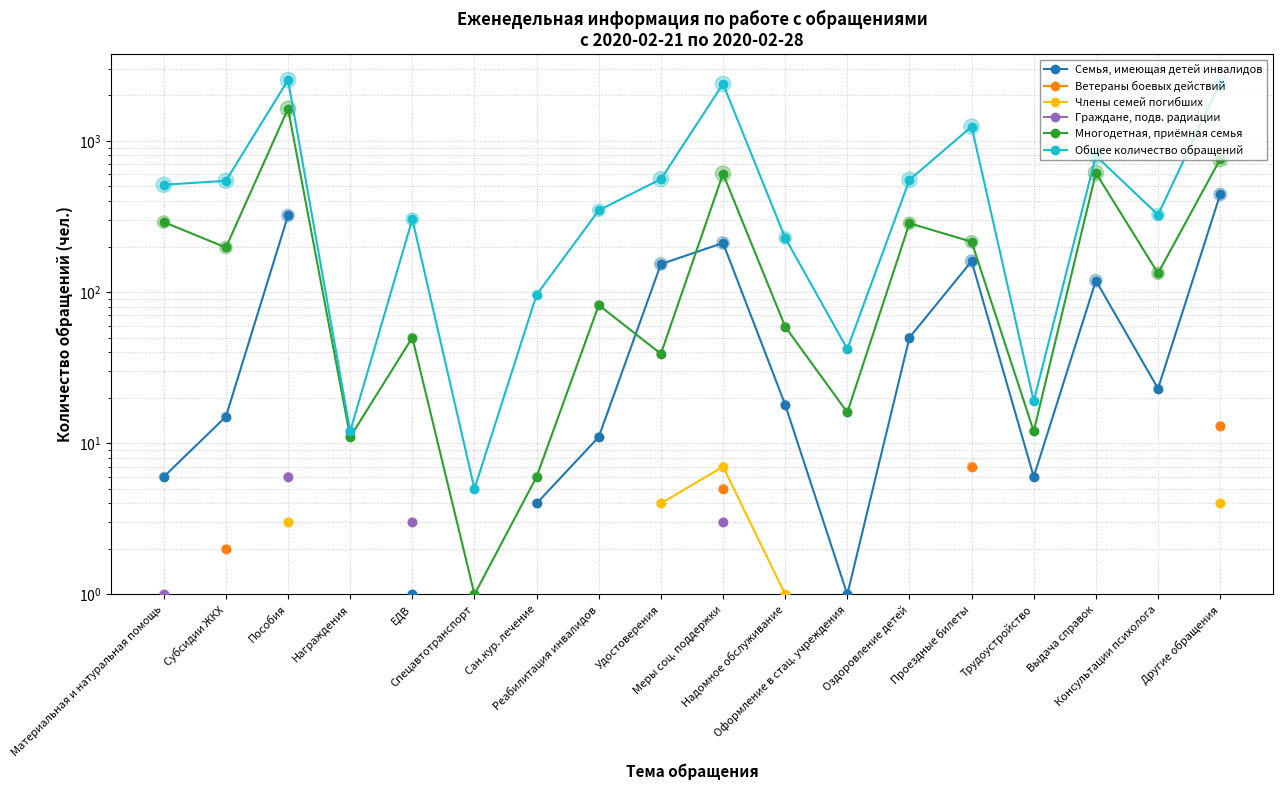

At how many categories does at least one series exceed 1104?

4